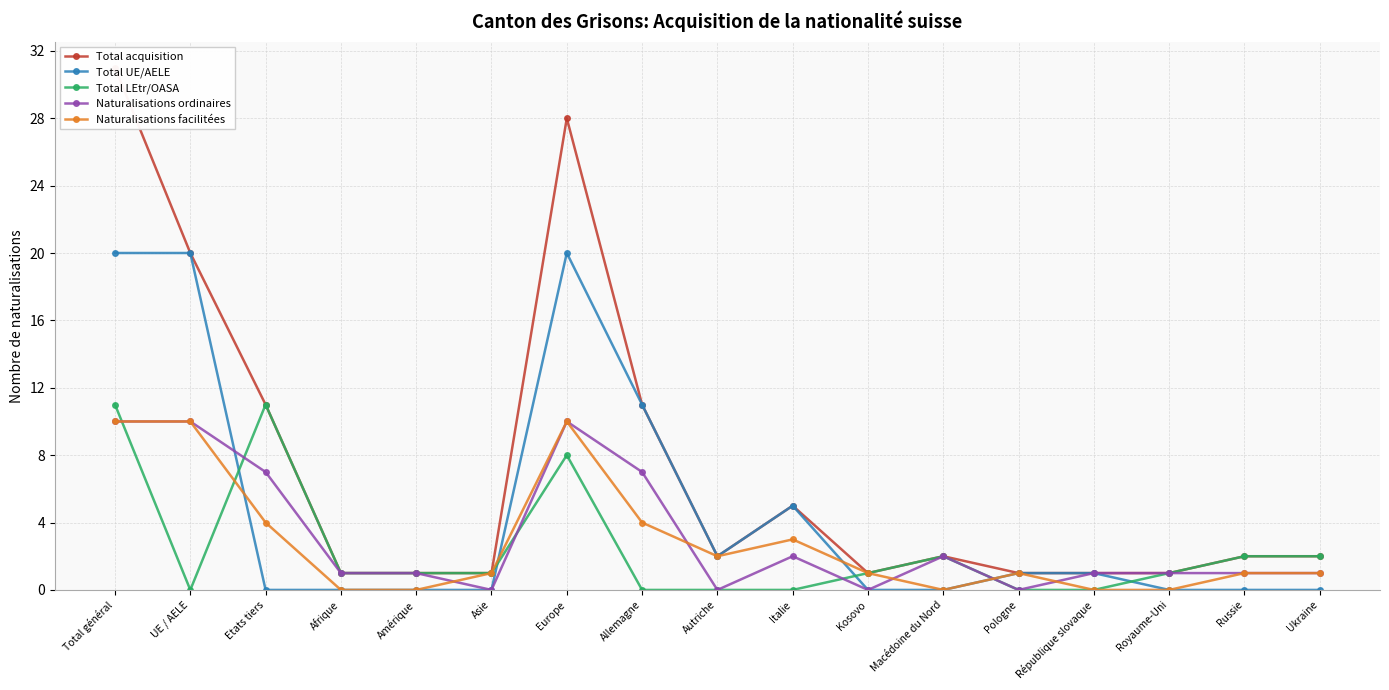

True or false: Naturalisations facilitées and Naturalisations ordinaires intersect in this chart.

True